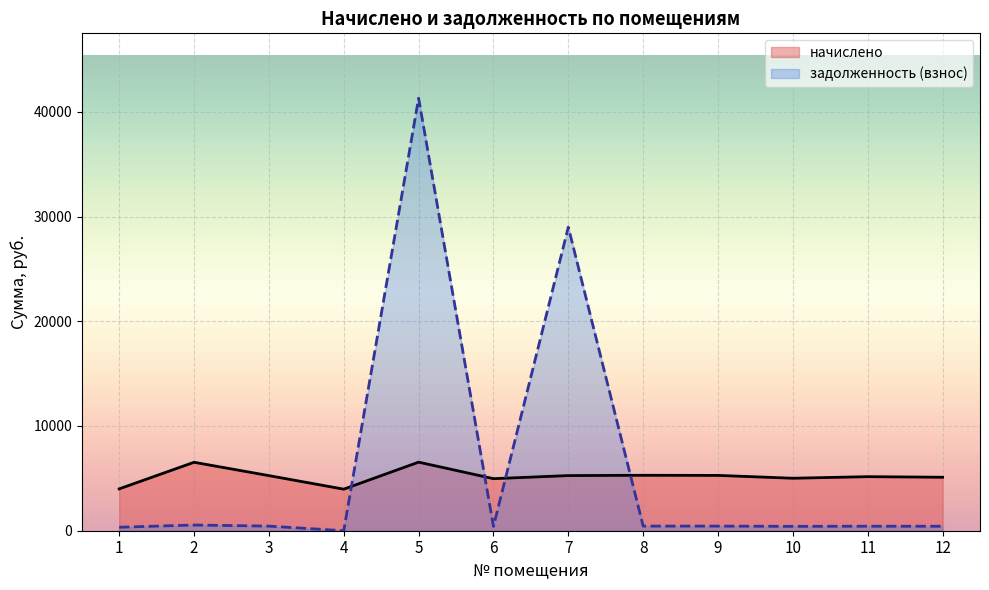

How many data points in начислено are less than 5262?

6